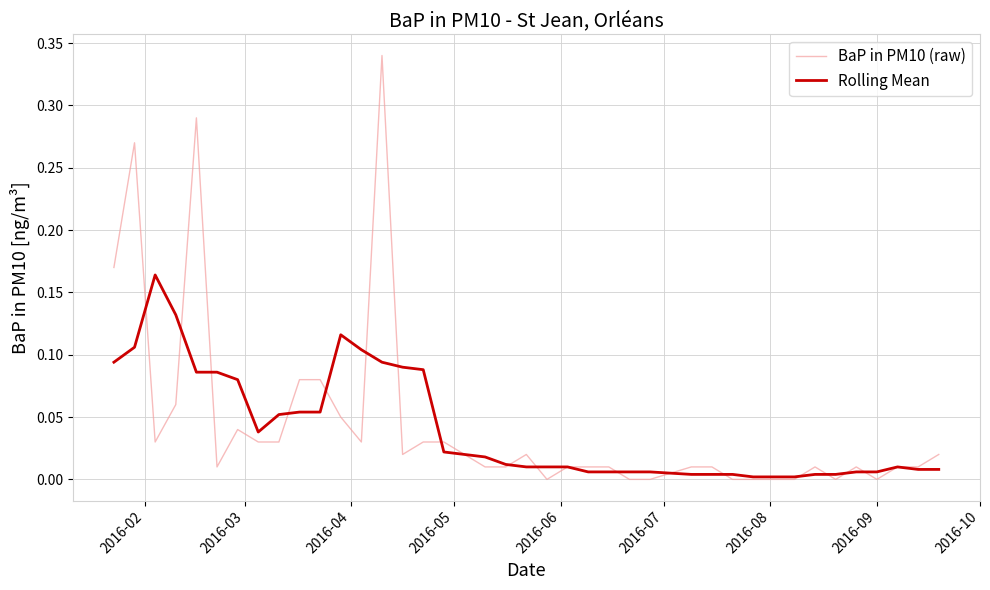

List the series in order of their peak value, lowest first.

Rolling Mean, BaP in PM10 (raw)